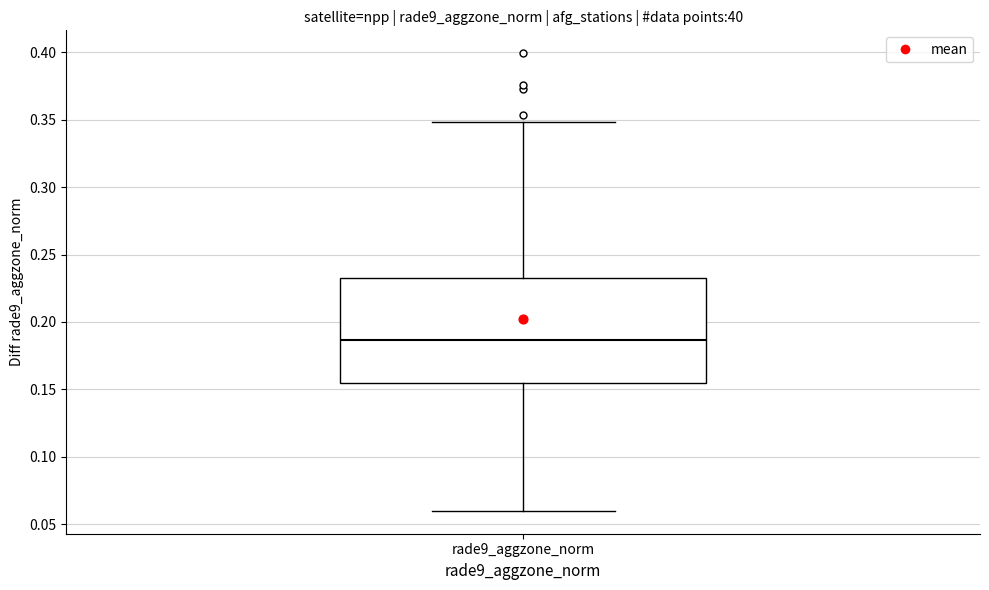

Transcribe this box plot: give where the median line is, the range the box spans, and where the two whiskers end, as read against the y-axis. The values are not printed on the chart, so give them approximately, as read against the axis.

median 0.185, box 0.155 to 0.235, whiskers 0.060 to 0.350